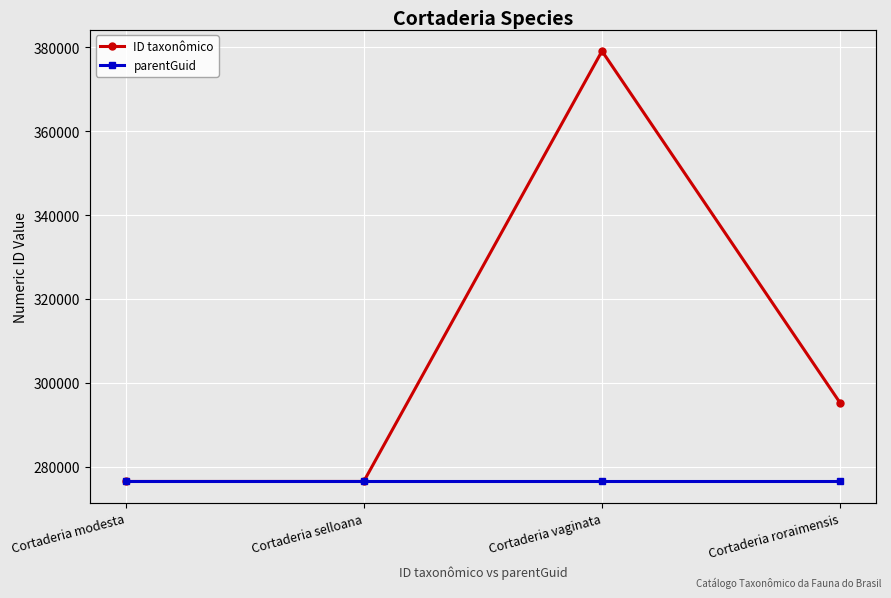

At which label does ID taxonômico reach its peak?

Cortaderia vaginata